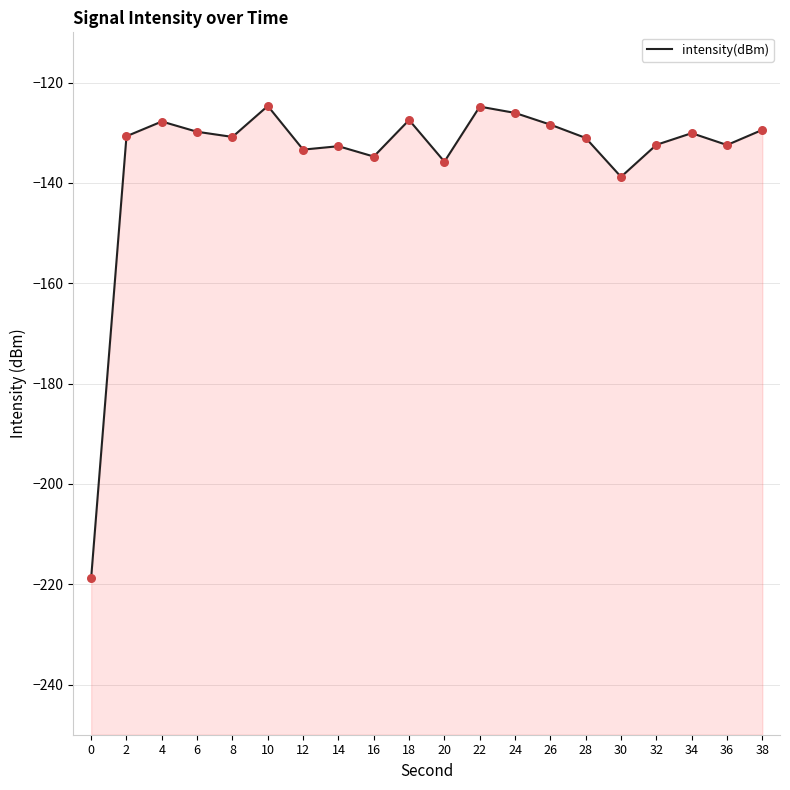

What is the change in value from 0 to 4?

+91.0